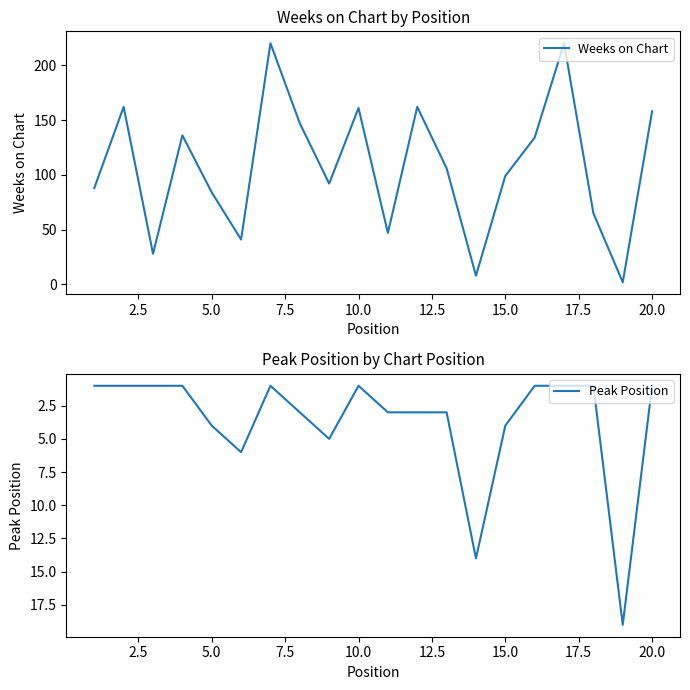

What is the sum of all Peak Position values?

74